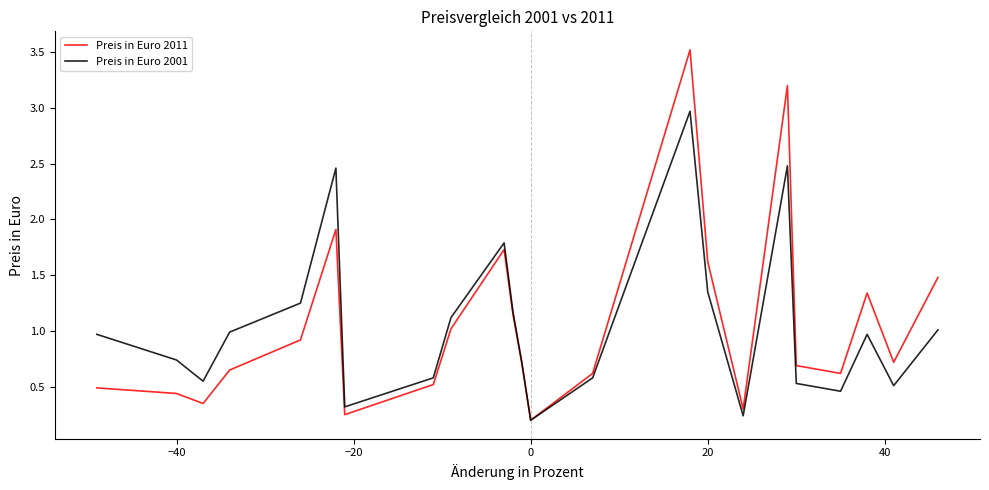

Count the number of data series in this chart.

2